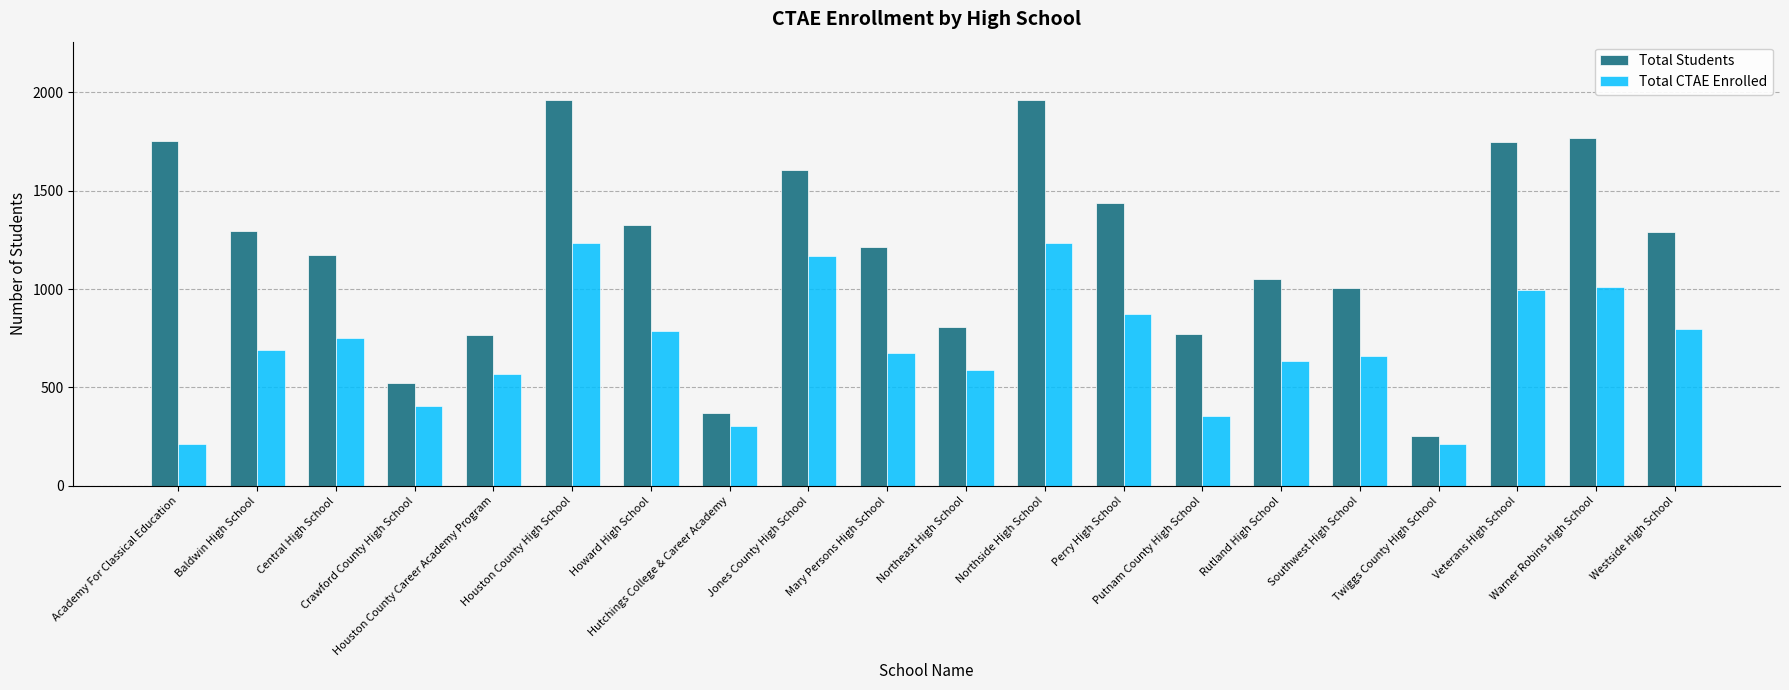

What are all the series names shown in the legend?

Total Students, Total CTAE Enrolled